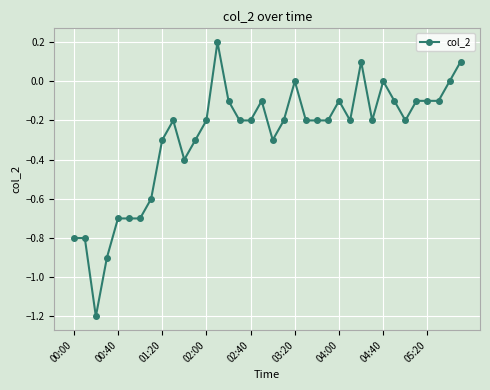

How many series are shown in this chart?

1